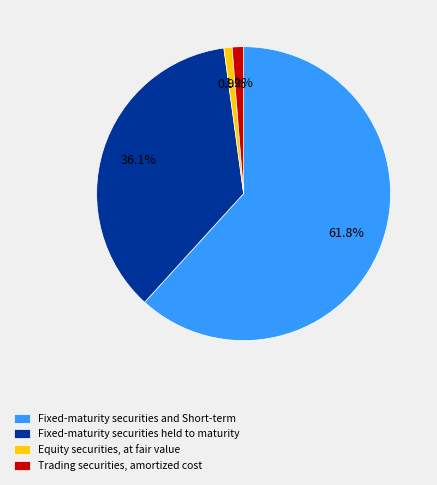

True or false: Fixed-maturity securities held to maturity accounts for 36% of the total.

True